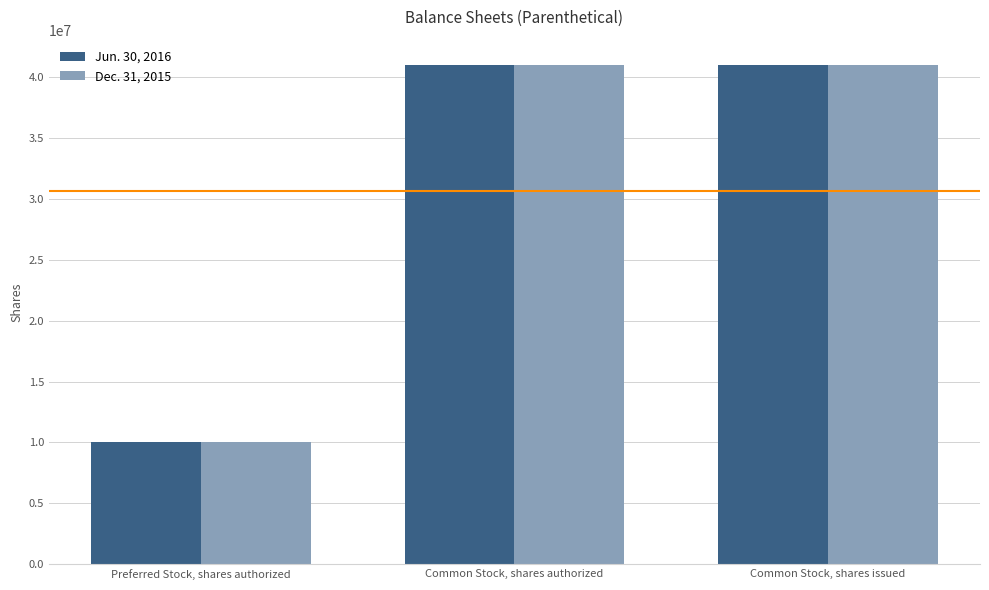

What is the label of the 3rd bar from the left?

Common Stock, shares issued